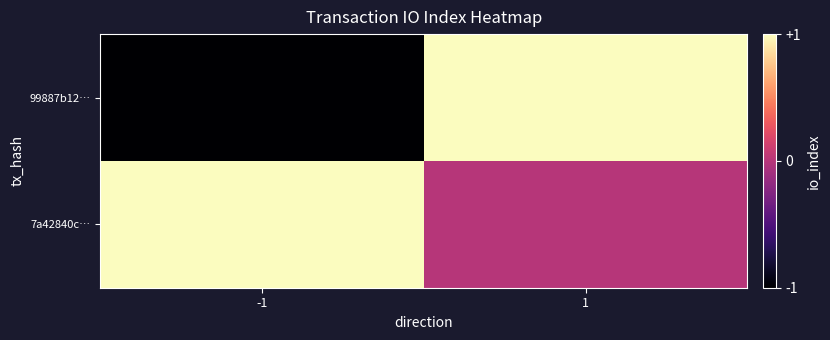

Which series has the largest total across all categories?

7a42840c…